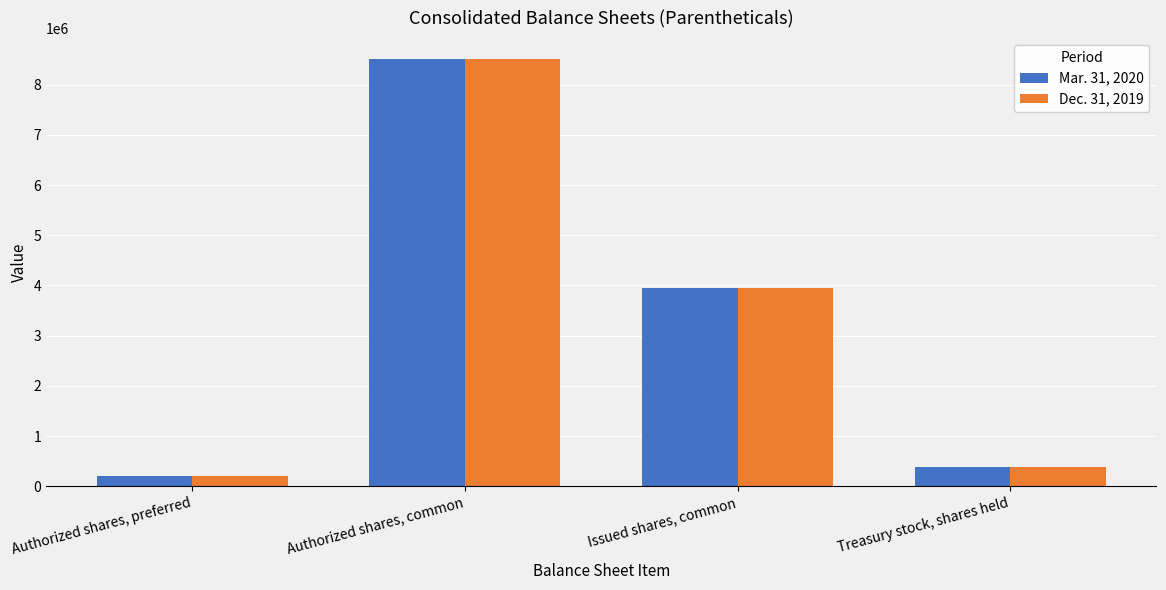

Where is Mar. 31, 2020 nearest to the value 4350000?

Issued shares, common